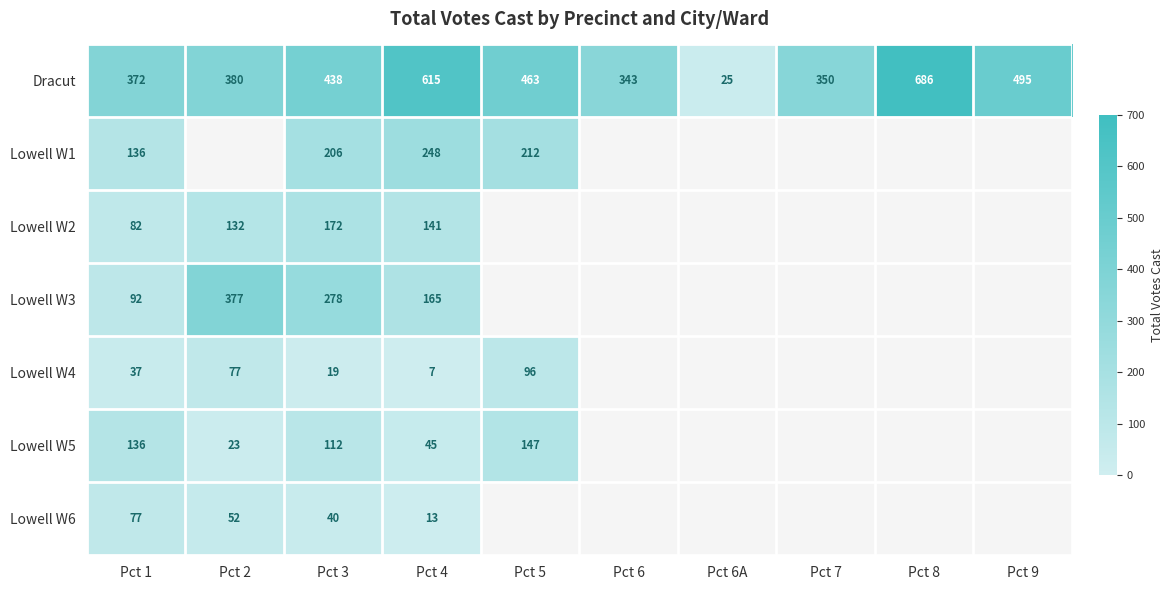

What is the sum of the Dracut values at Pct 3 and Pct 8?

1124